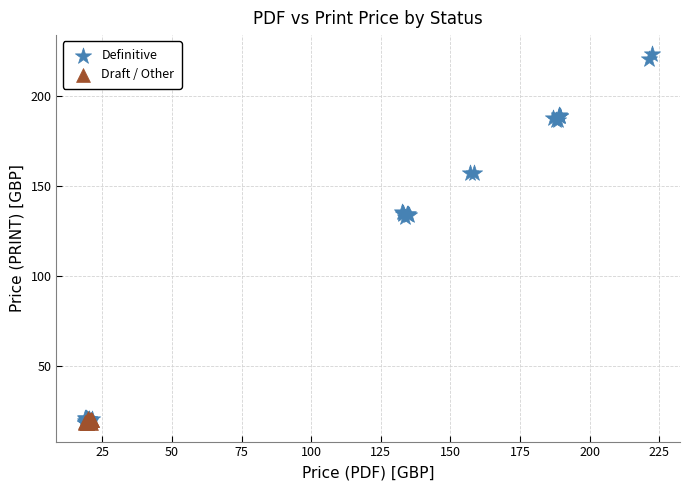

Which series has the widest spread of Y values?

Definitive